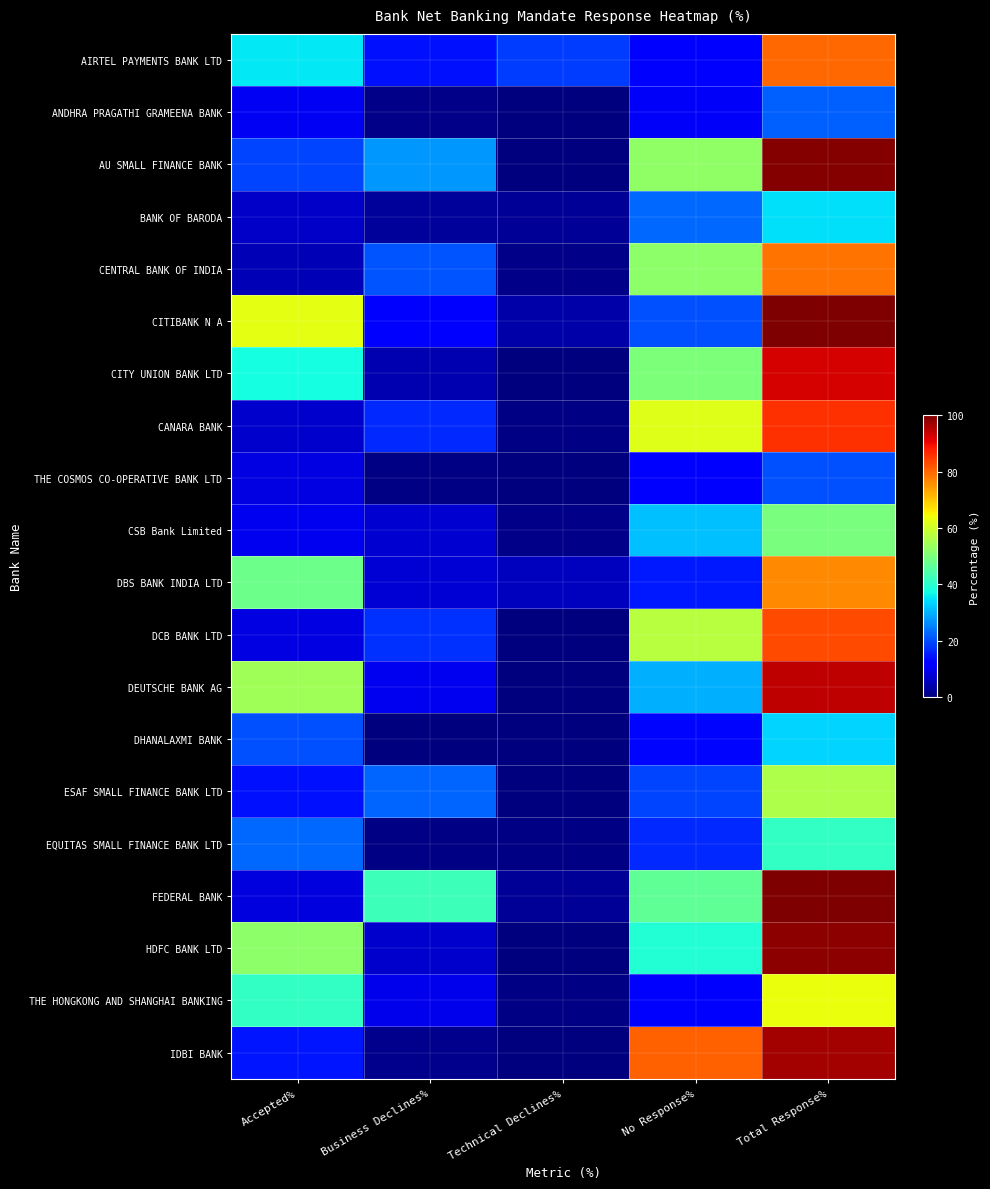

At Accepted%, list the series in order from smallest to largest.

CENTRAL BANK OF INDIA, BANK OF BARODA, CANARA BANK, FEDERAL BANK, DCB BANK LTD, THE COSMOS CO-OPERATIVE BANK LTD, CSB Bank Limited, ANDHRA PRAGATHI GRAMEENA BANK, ESAF SMALL FINANCE BANK LTD, IDBI BANK, AU SMALL FINANCE BANK, DHANALAXMI BANK, EQUITAS SMALL FINANCE BANK LTD, AIRTEL PAYMENTS BANK LTD, CITY UNION BANK LTD, THE HONGKONG AND SHANGHAI BANKING, DBS BANK INDIA LTD, HDFC BANK LTD, DEUTSCHE BANK AG, CITIBANK N A